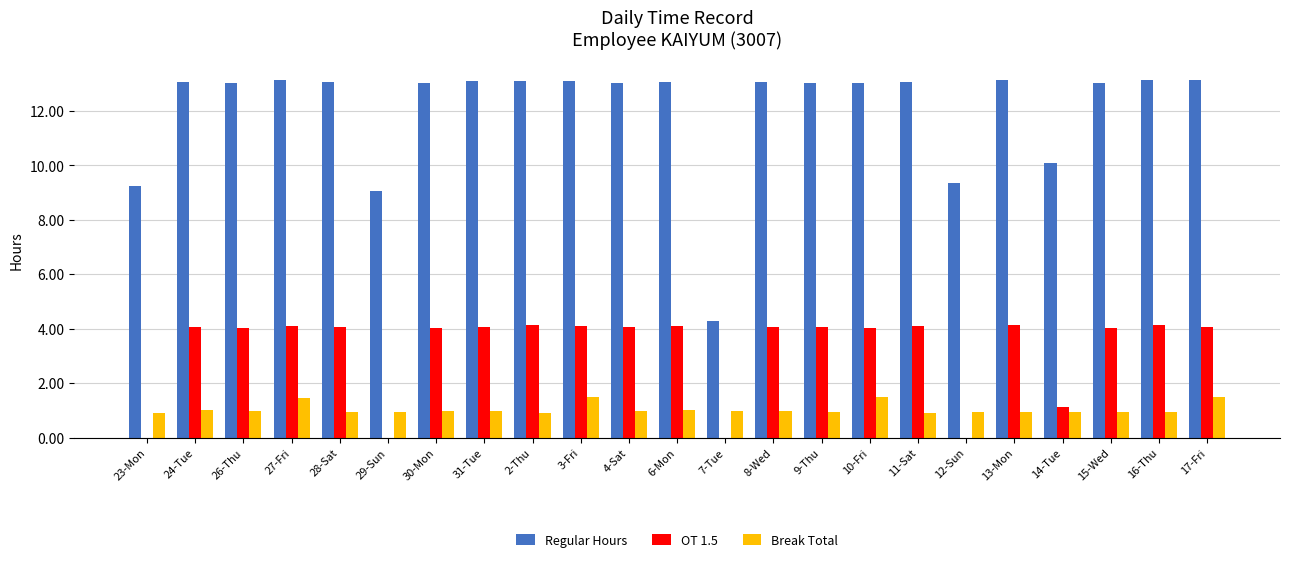

What is the total value across all series at 9-Thu?

18.1